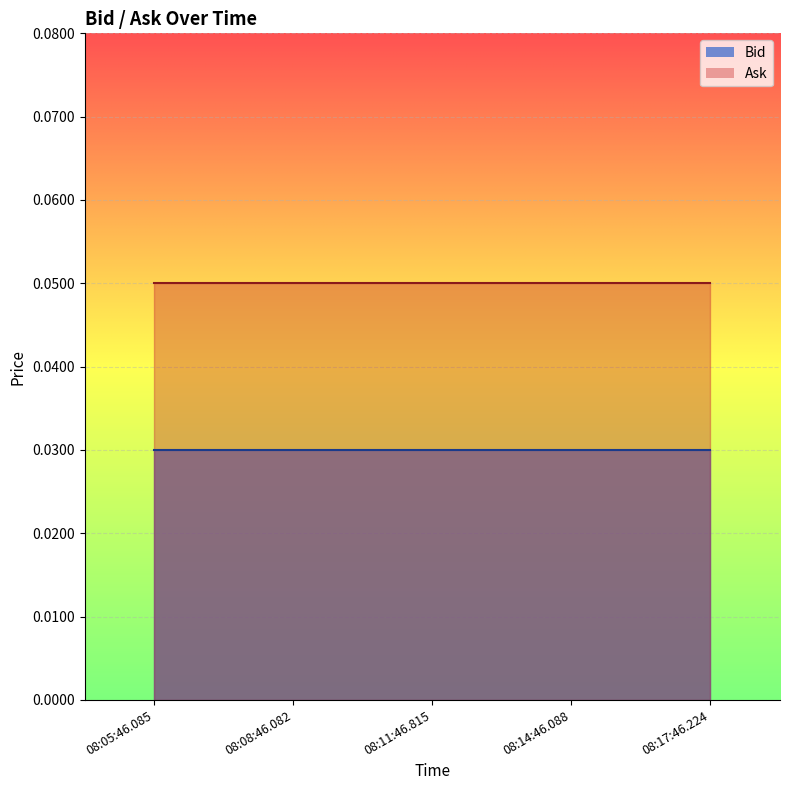

At which label is Bid closest to 0?

08:05:46.085